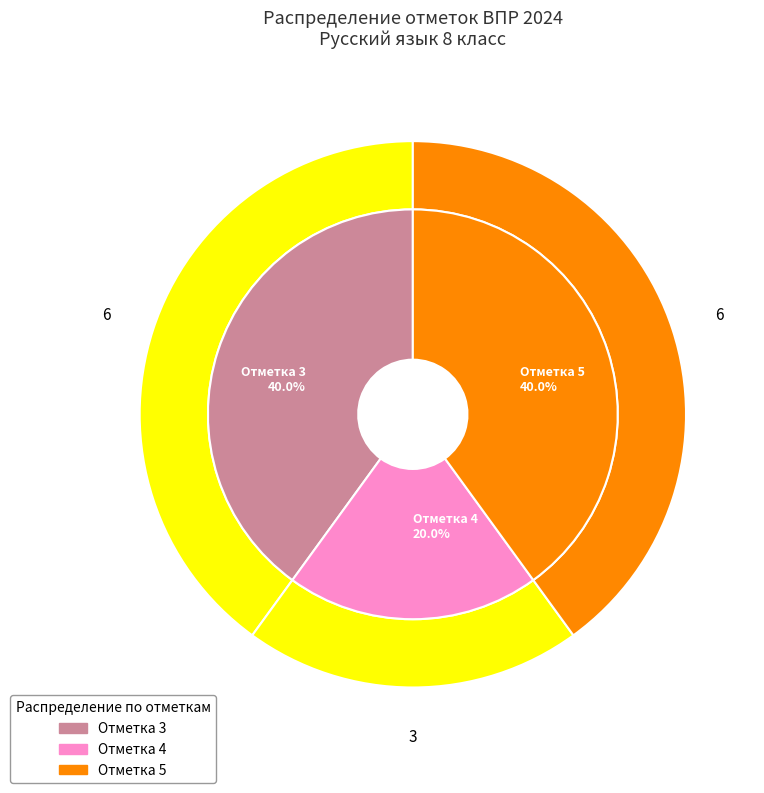

True or false: 80012 accounts for 14% of the total.

False